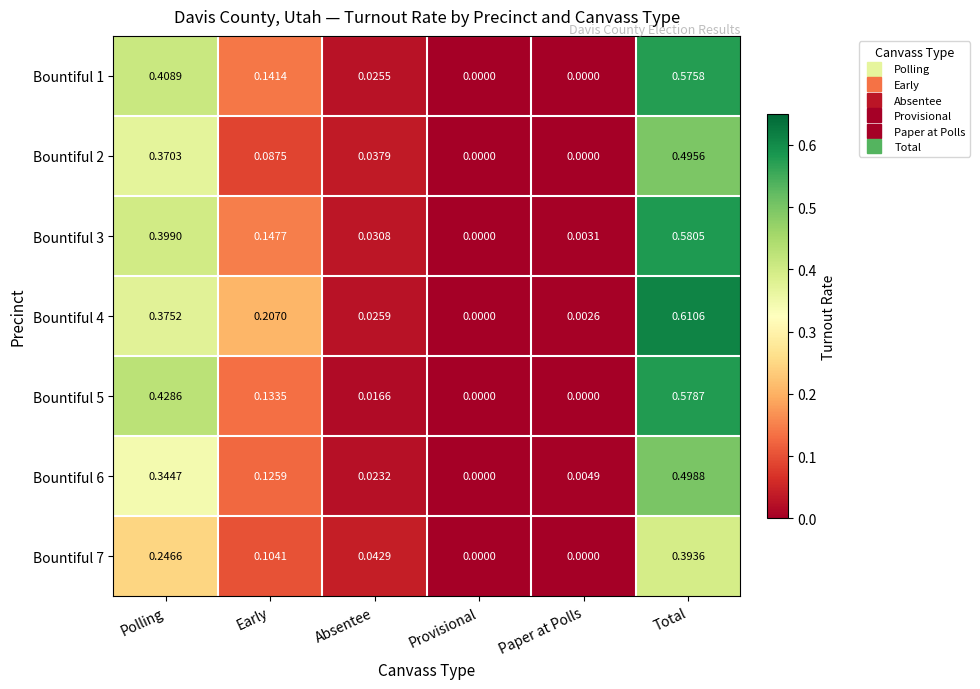

Which category has the highest value across all series?

Total